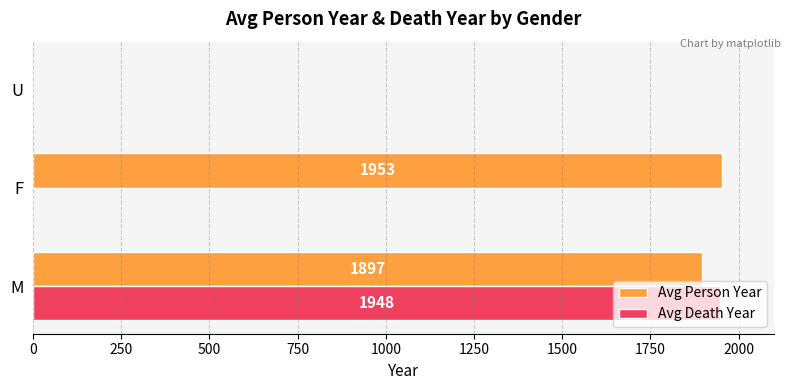

Is it true that Avg Death Year equals 1948 at M?

True